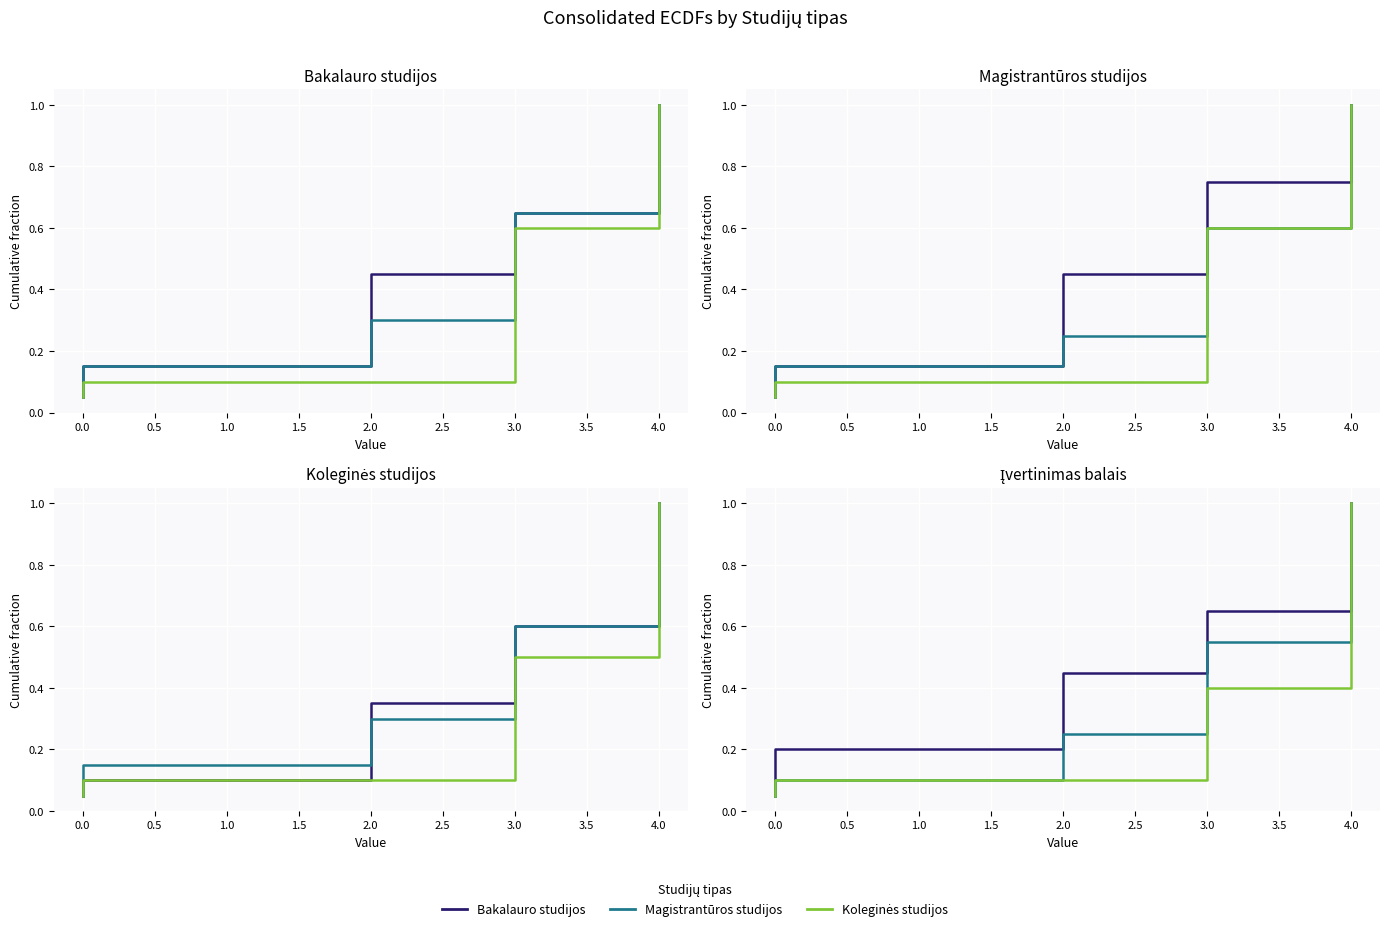

What is the difference between the maximum and second lowest values in the Bakalauro studijos series?

0.9